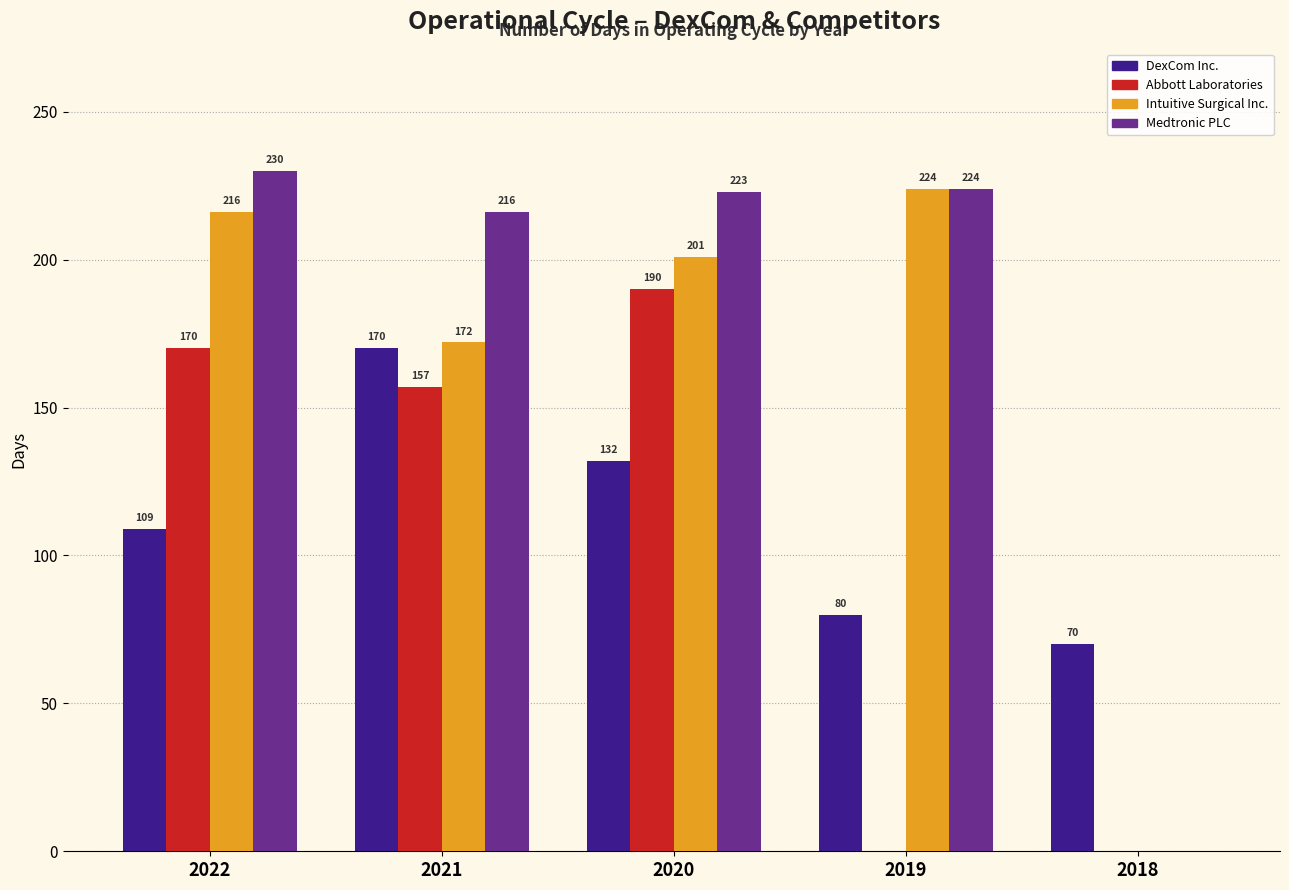

Reading right to left, extract all data points from this chart.

DexCom Inc.: 2018=70	2019=80	2020=132	2021=170	2022=109
Abbott Laboratories: 2018=0	2019=0	2020=190	2021=157	2022=170
Intuitive Surgical Inc.: 2018=0	2019=224	2020=201	2021=172	2022=216
Medtronic PLC: 2018=0	2019=224	2020=223	2021=216	2022=230